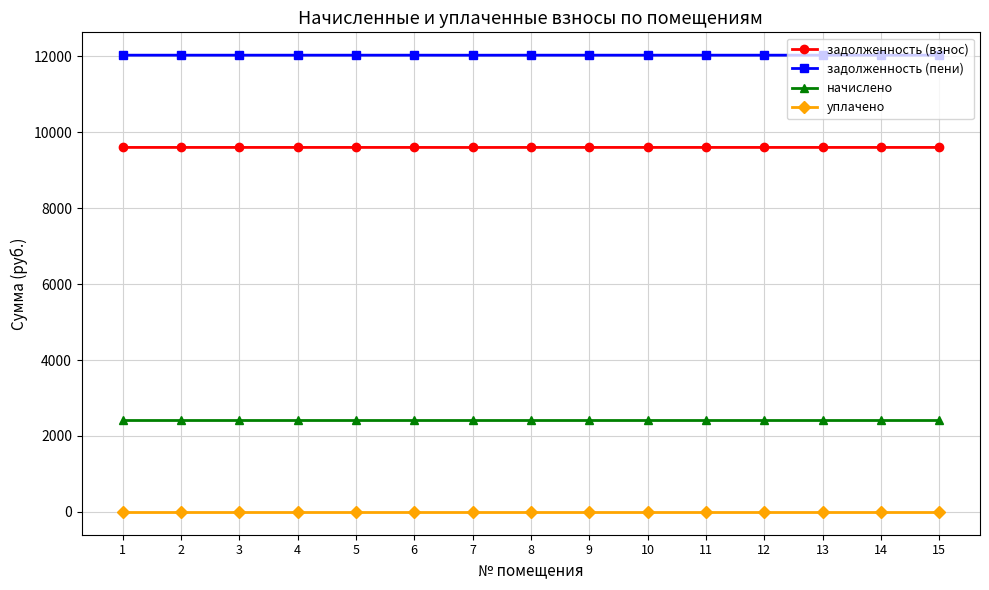

What is the minimum value for задолженность (взнос)?

9599